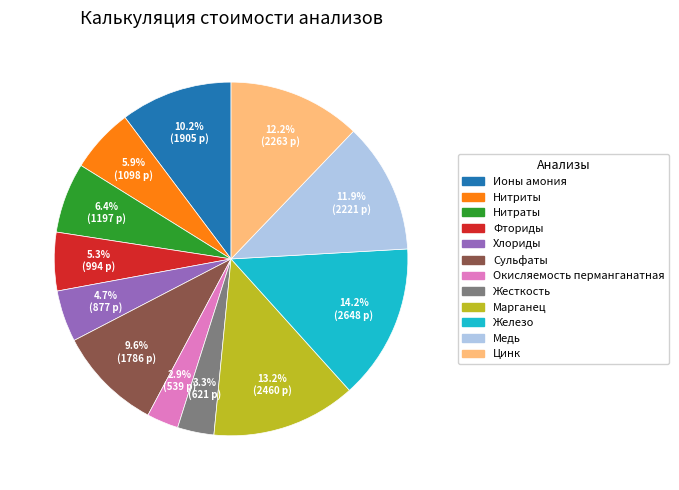

Which category has the biggest portion of the pie?

Железо